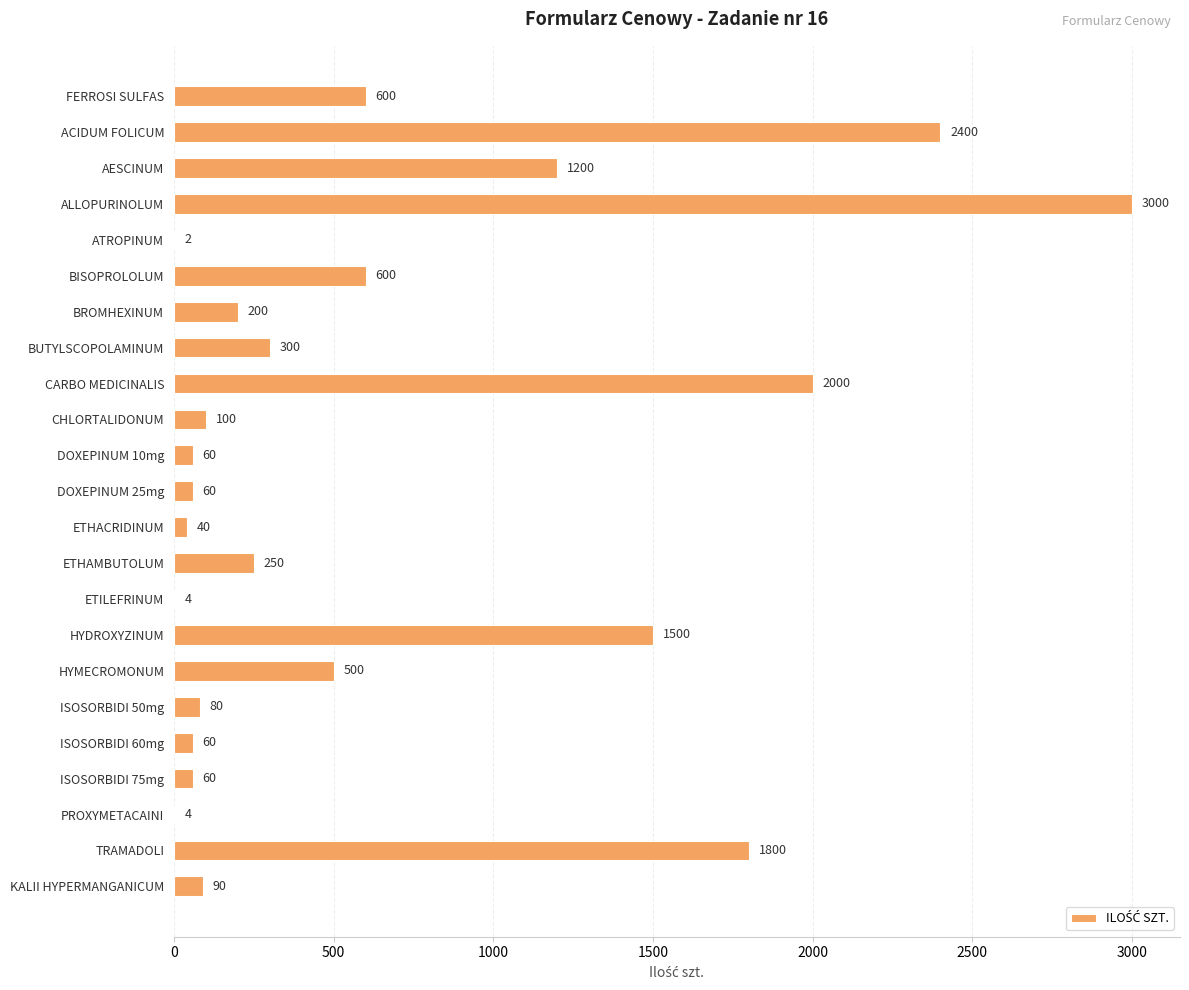

How many series are shown in this chart?

1